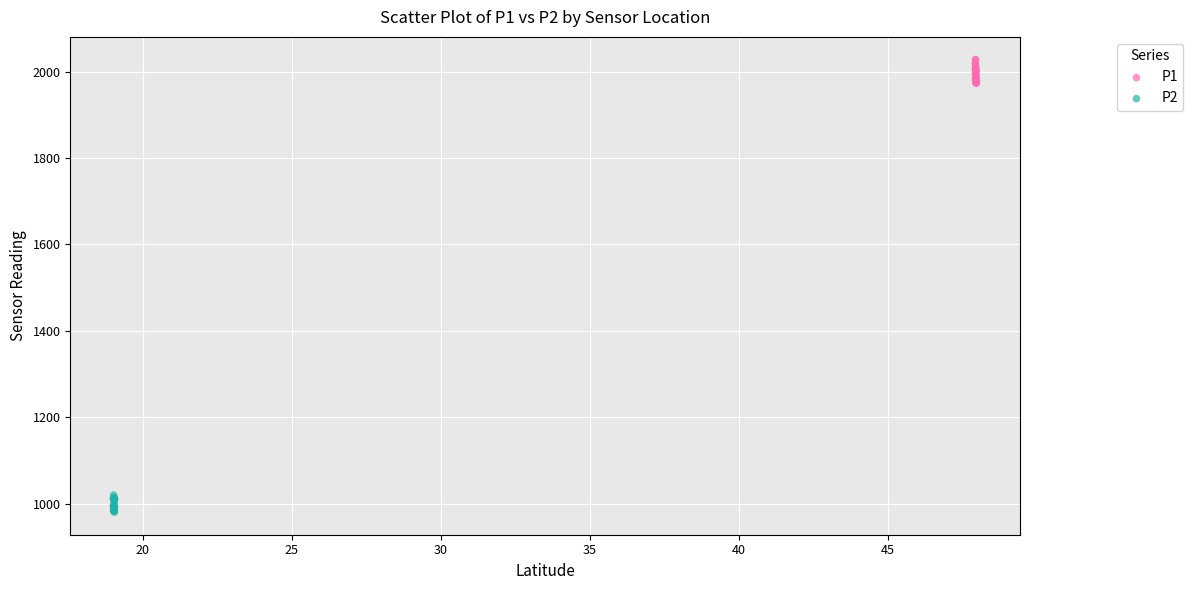

Which series has the widest spread of Y values?

P1